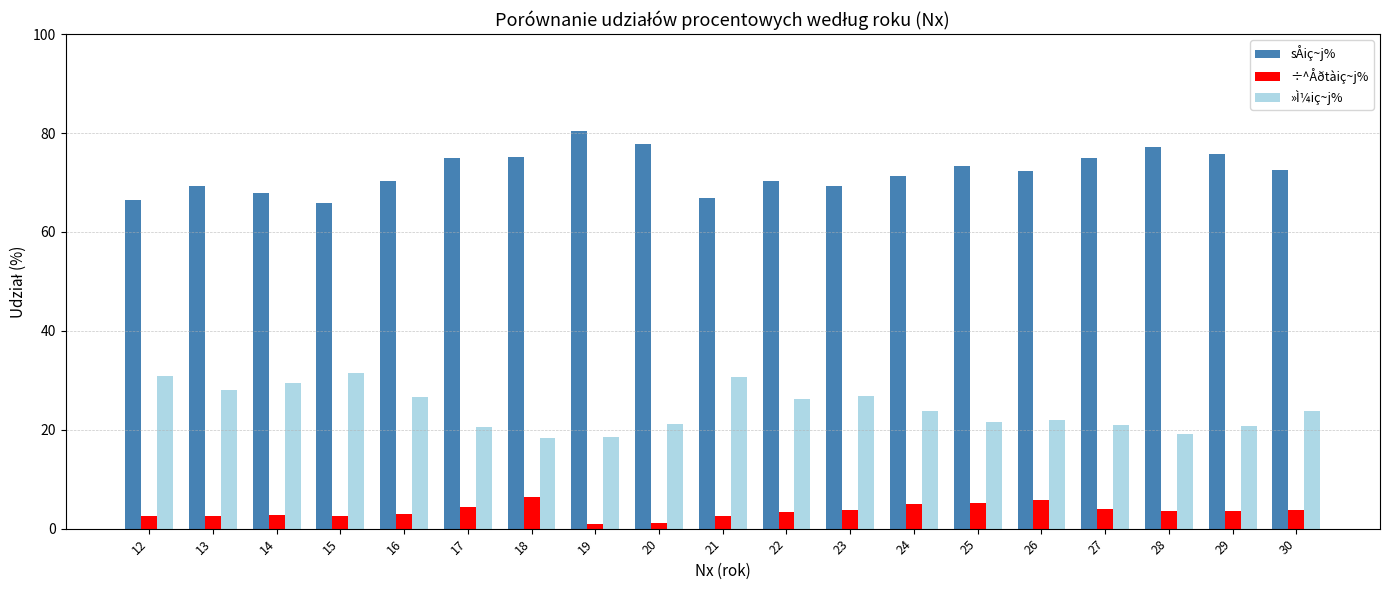

Which series changed the most between 19 and 24?

sÅiç~j%